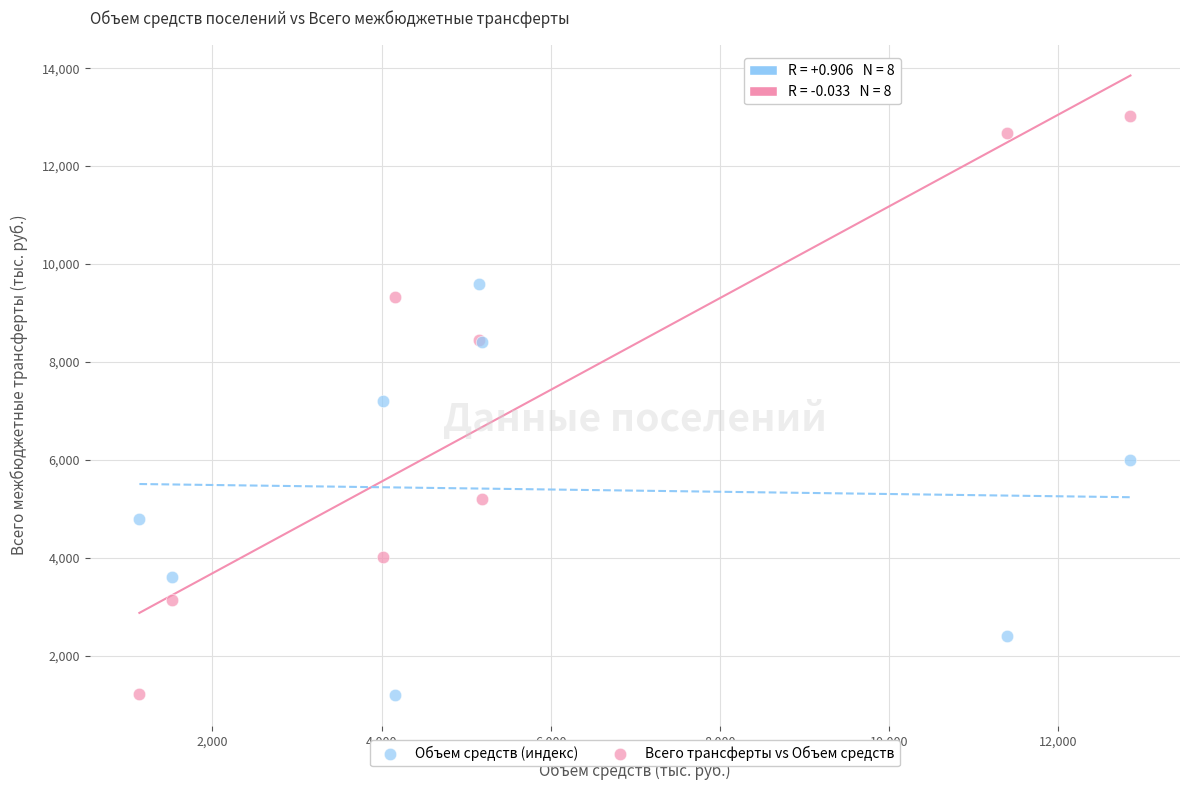

In the Объем средств (индекс) series, what Y value is closest to 5400?

4800.0